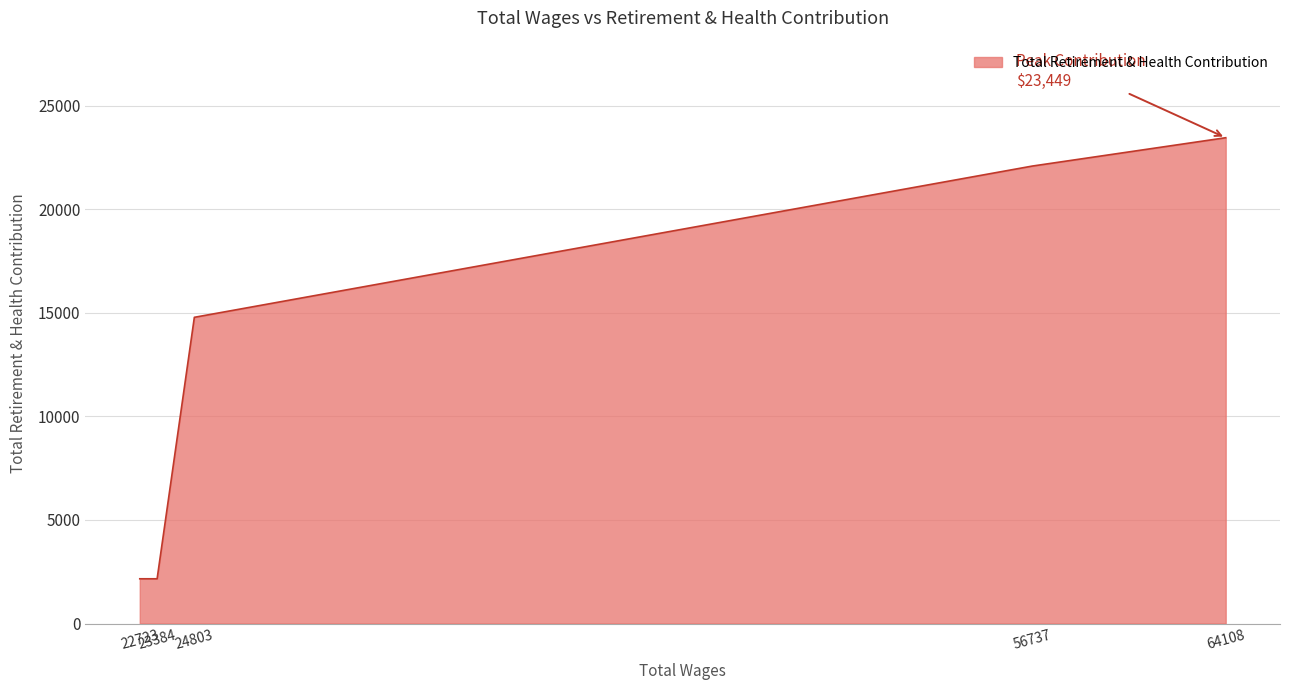

How many lines are shown in the chart?

1